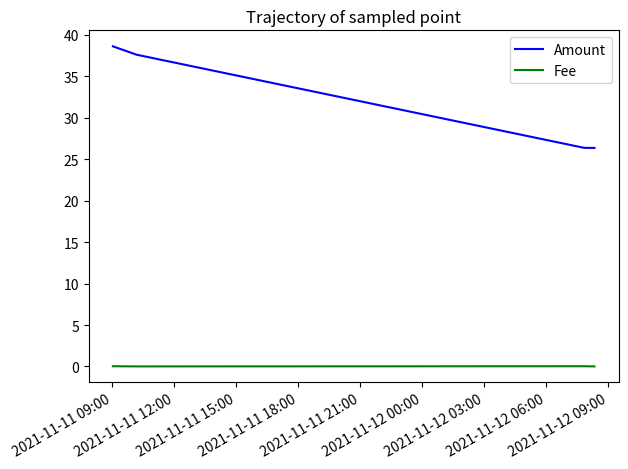

Which series has the largest total across all categories?

Amount